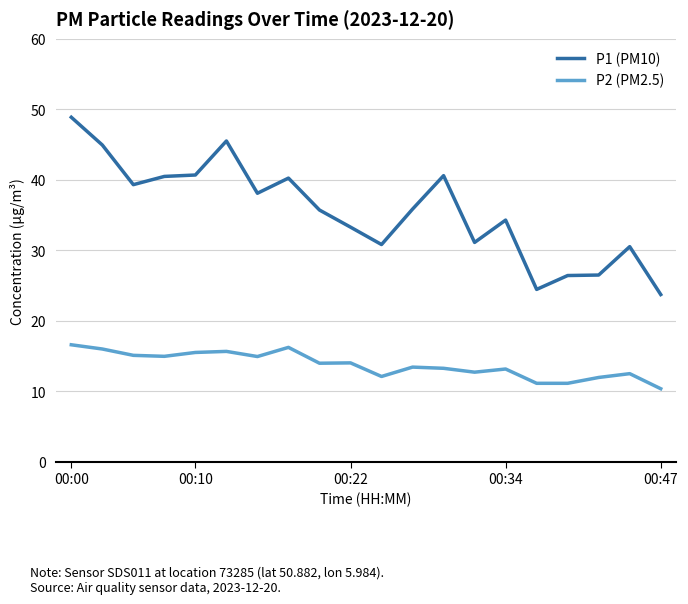

Is this an area chart (filled region under the line)?

No